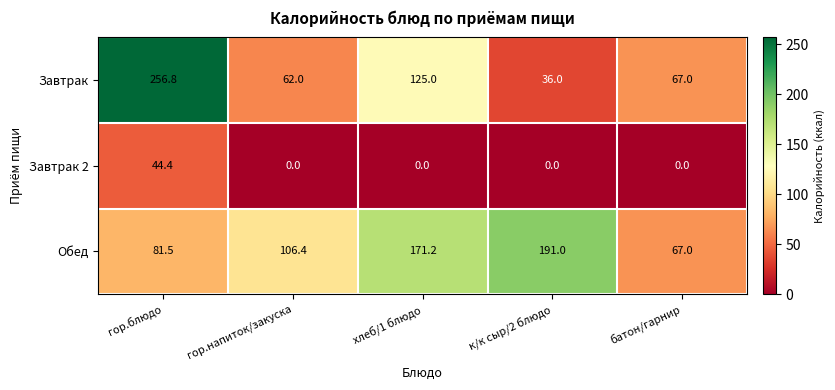

Which series has the largest range (max minus min)?

Завтрак